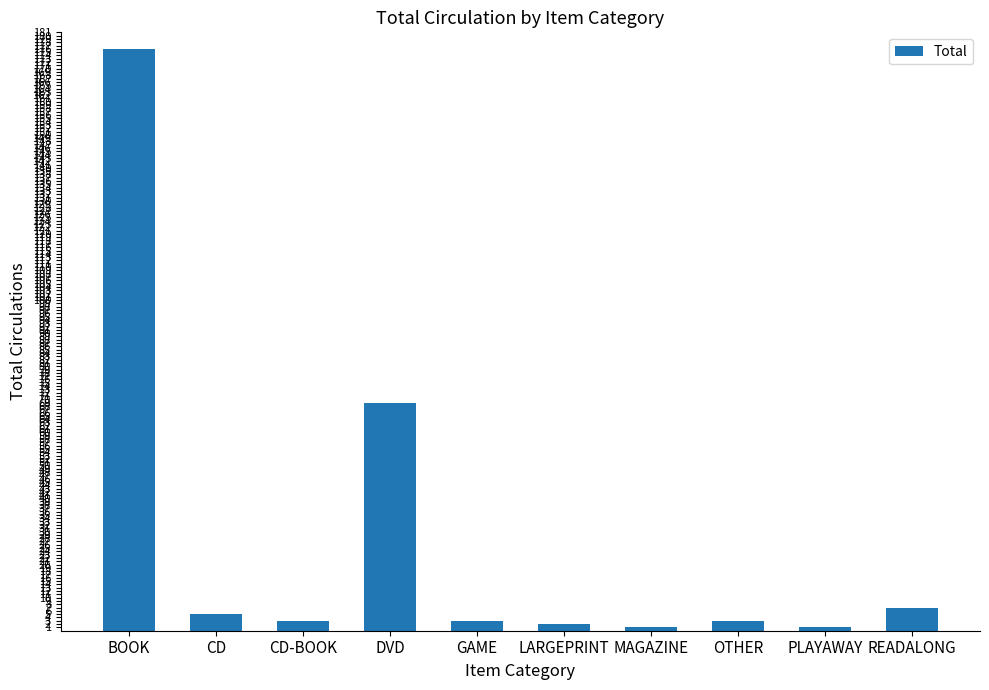

Is it true that the value at BOOK is 269?

False